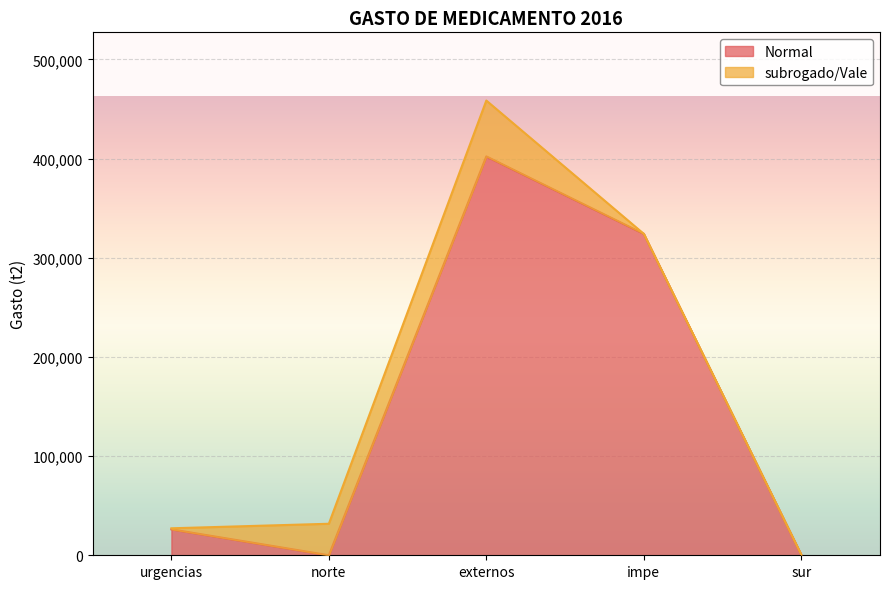

Where is the first local maximum?

externos